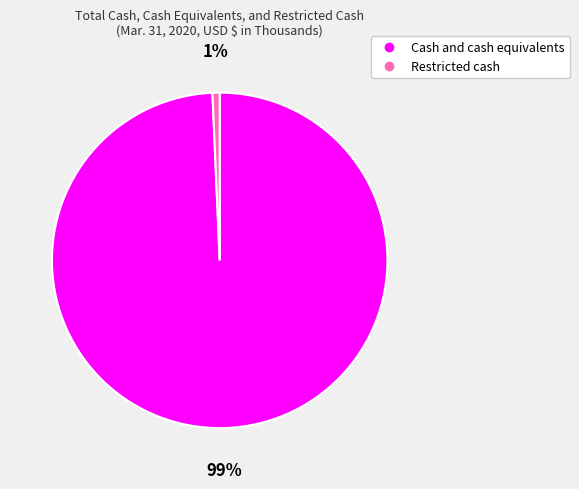

How many slices are in this pie chart?

2